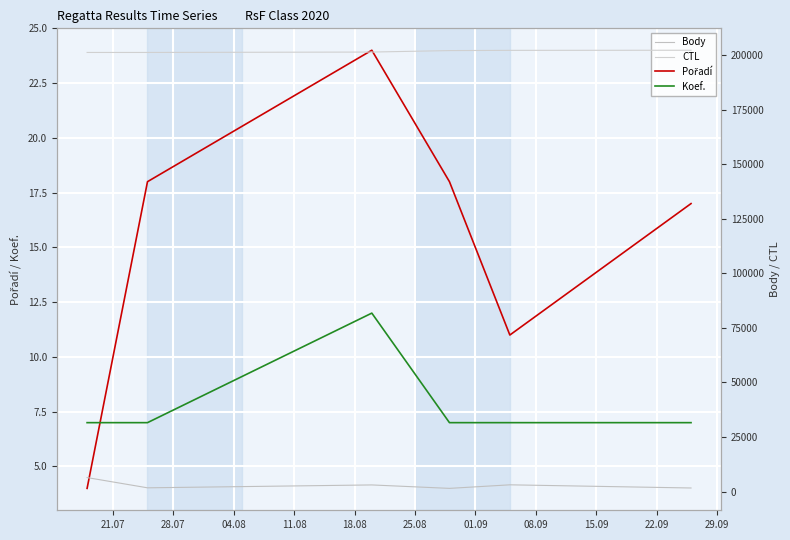

How many data points in CTL are less than 202003?

3